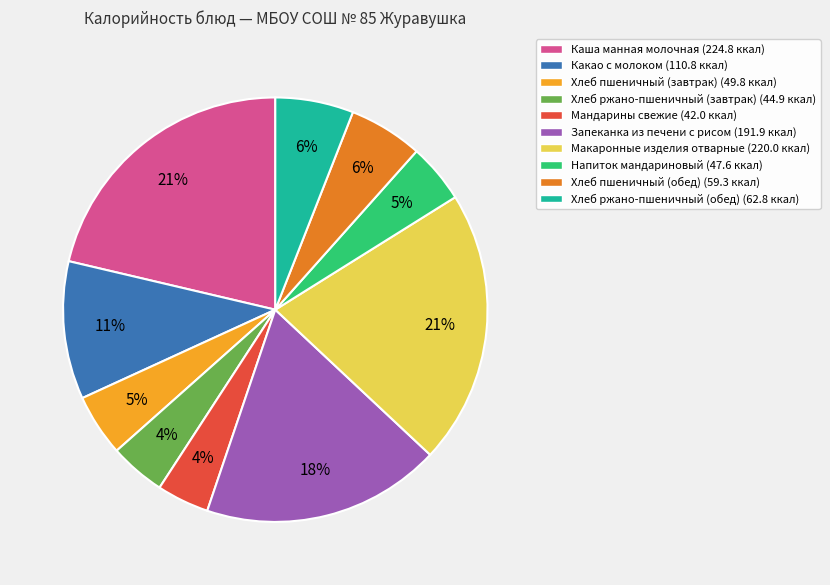

Is there any slice that represents more than half of the pie?

No